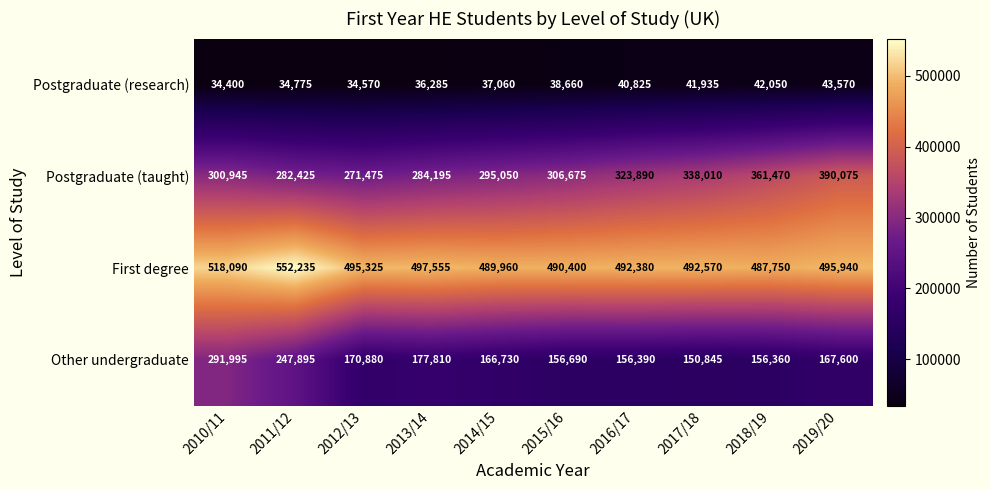

What is the minimum value shown in the chart?

34400